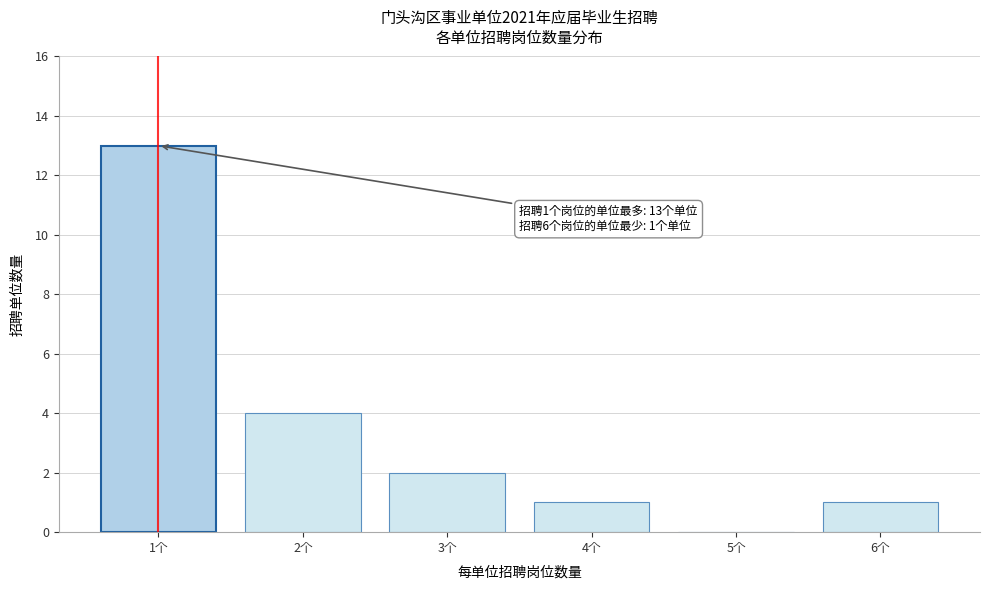

Reading left to right, what are all the values shown in this chart?

1个=13	2个=4	3个=2	4个=1	5个=0	6个=1